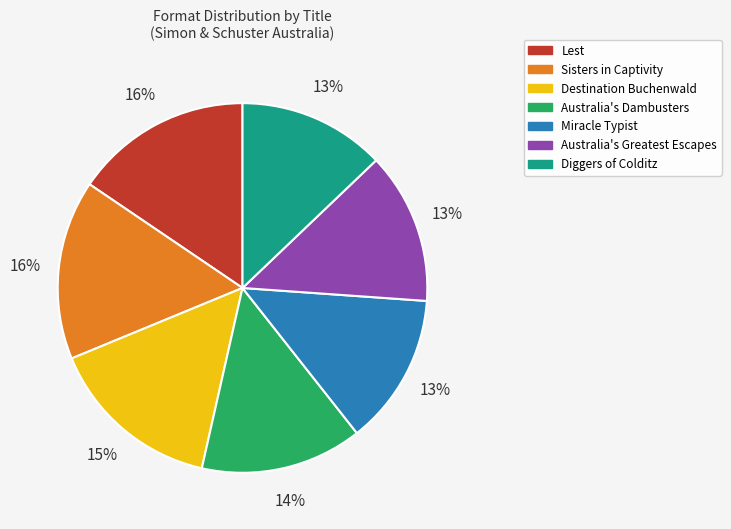

Do Miracle Typist and Diggers of Colditz together represent more than half of the pie?

No